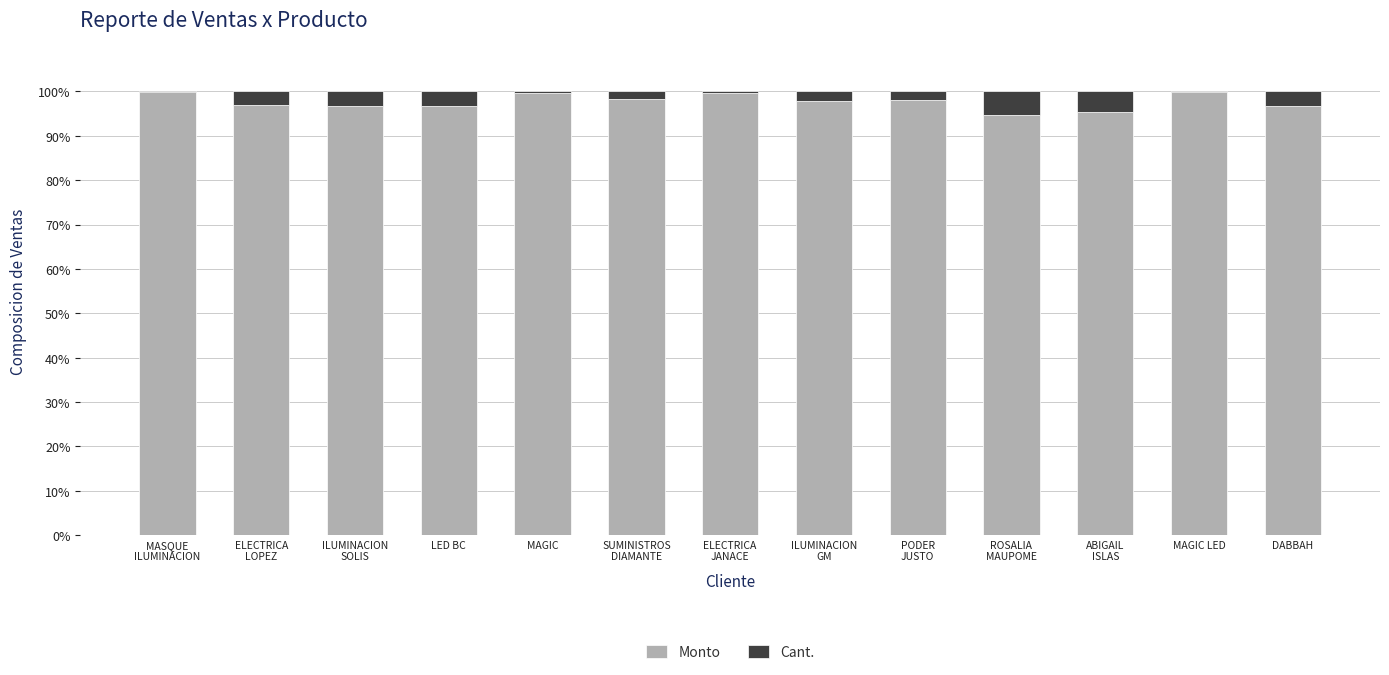

Is it true that Monto equals 28.2 at LED BC?

False